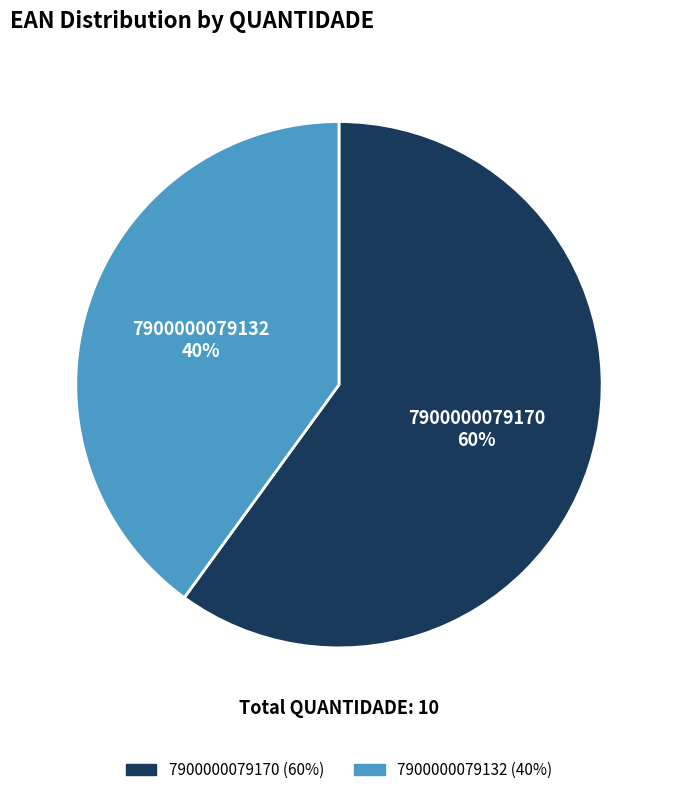

Between 7900000079170 and 7900000079132, which is larger?

7900000079170